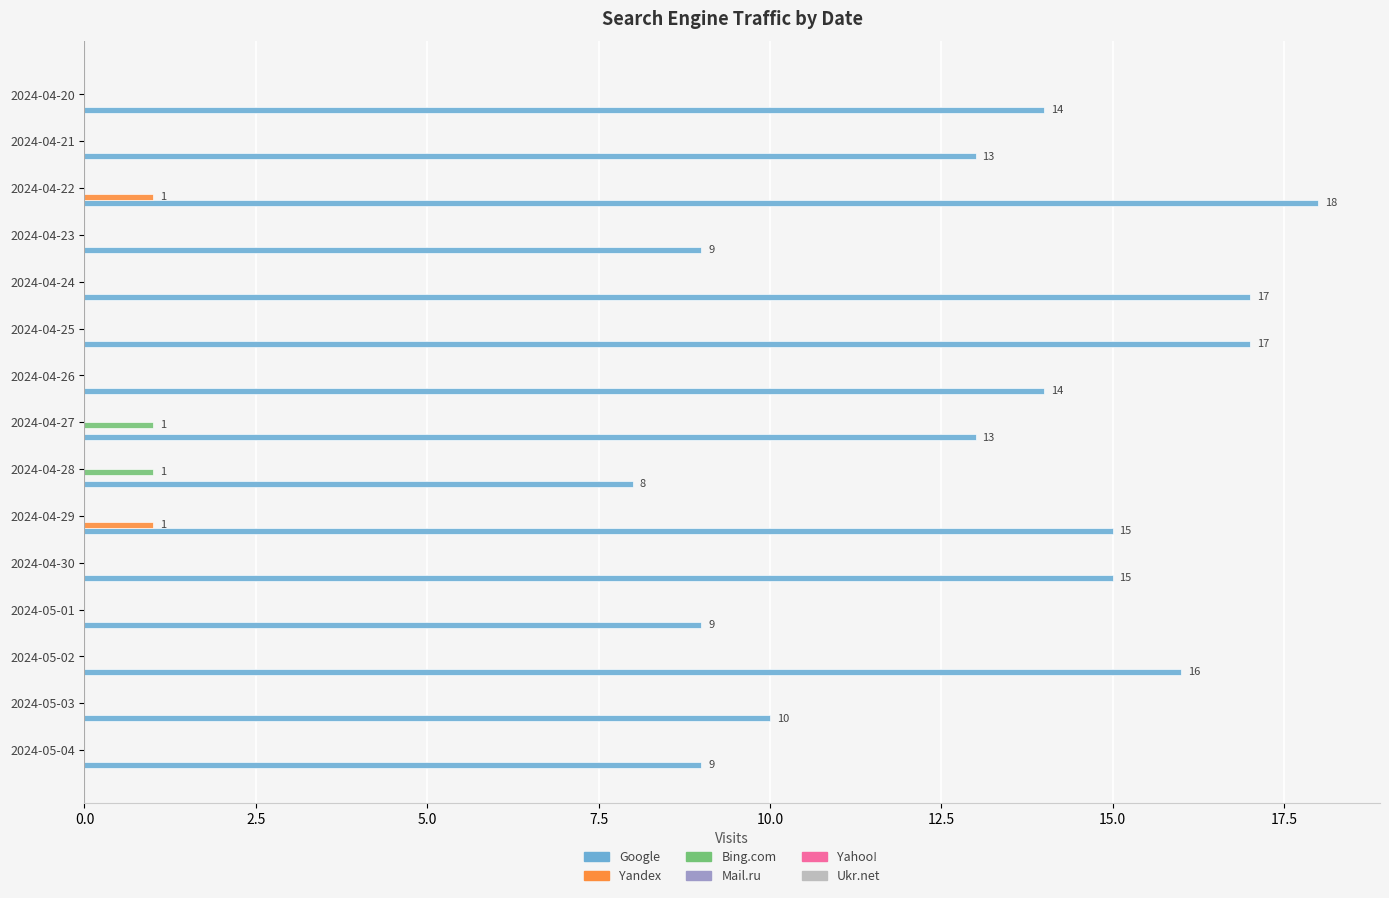

At which category is the sum across all series the highest?

2024-04-22